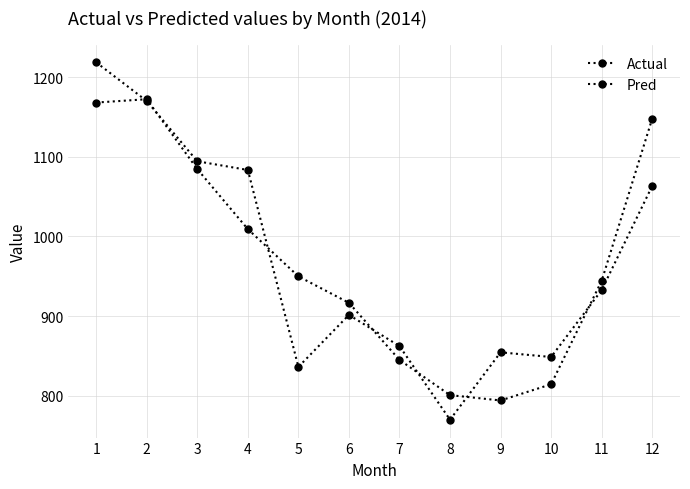

How many categories are shown in the chart?

12